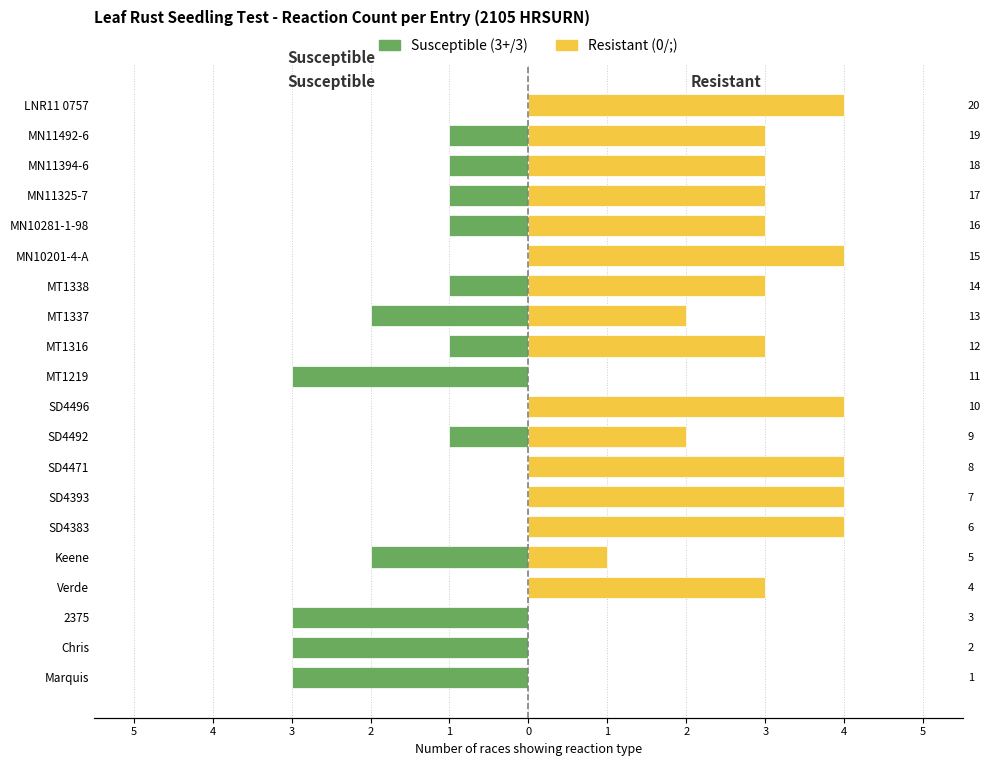

How many Resistant (0/;) values are between 2 and 4?

15